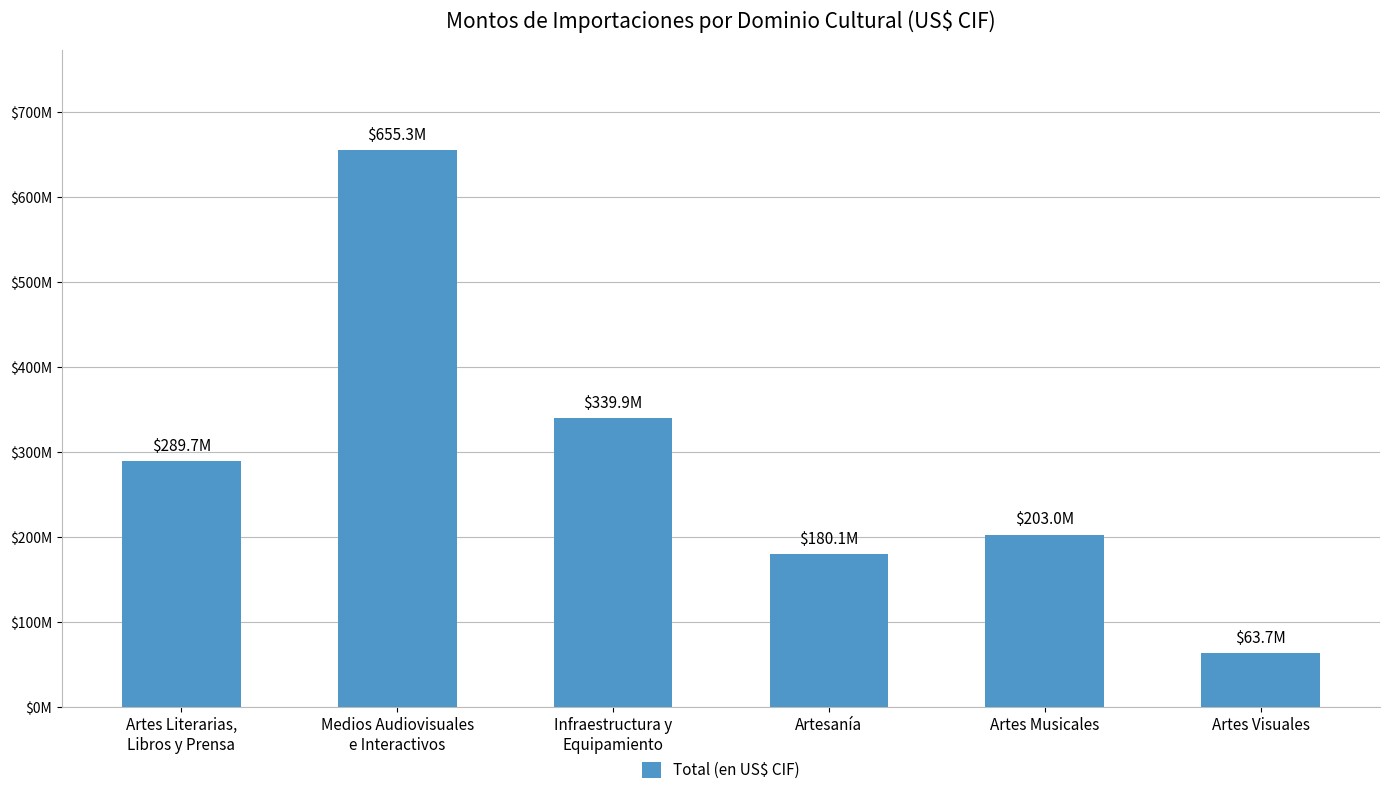

Does the chart contain stacked bars?

No